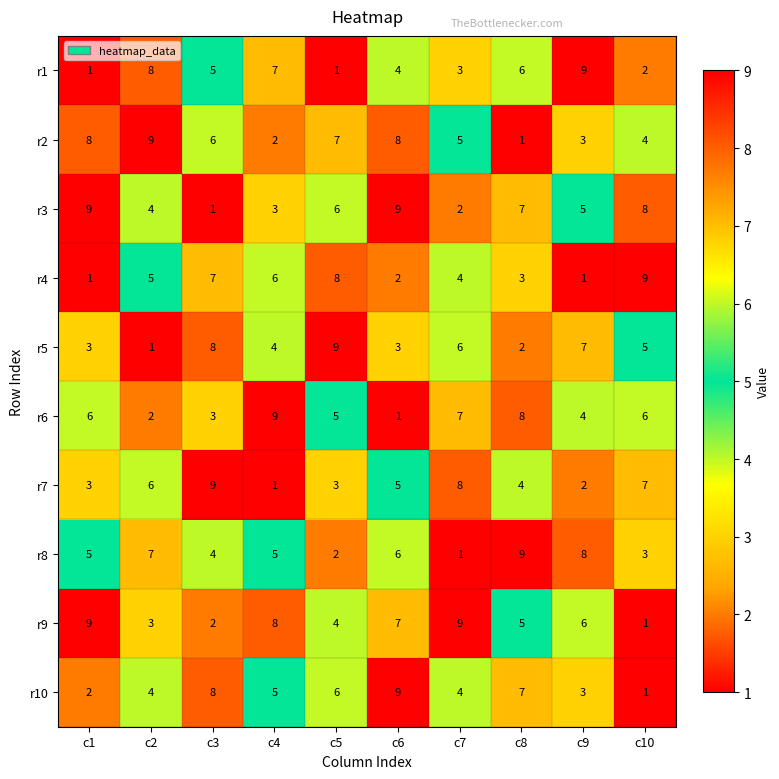

Count the r2 values in the range 3 to 8.

7